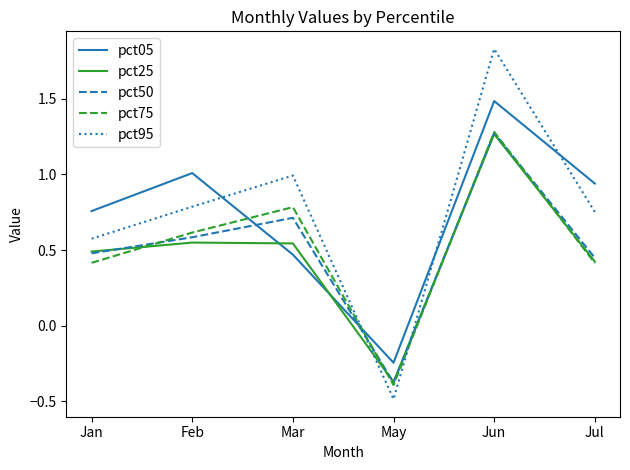

Is this an area chart (filled region under the line)?

No